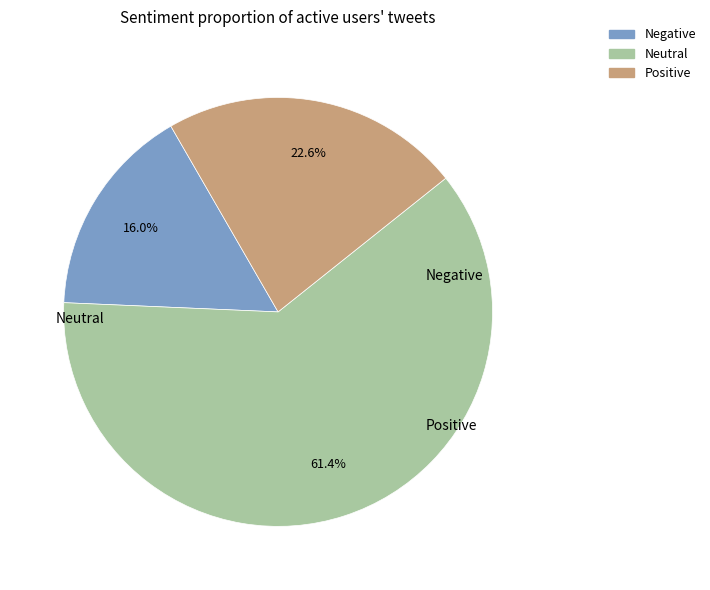

To the nearest percent, what is the average slice percentage?

33%